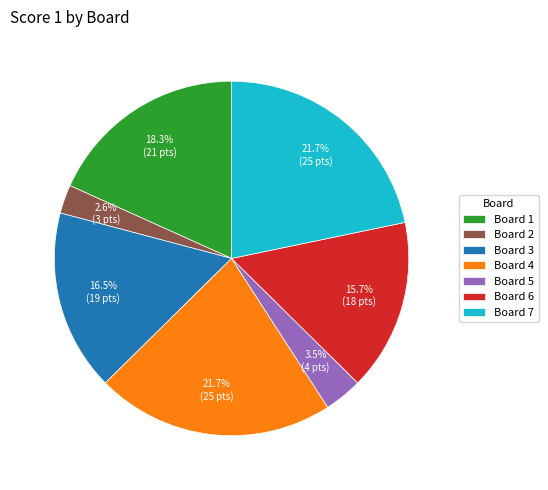

Does Board 4 represent more than half of the total?

No